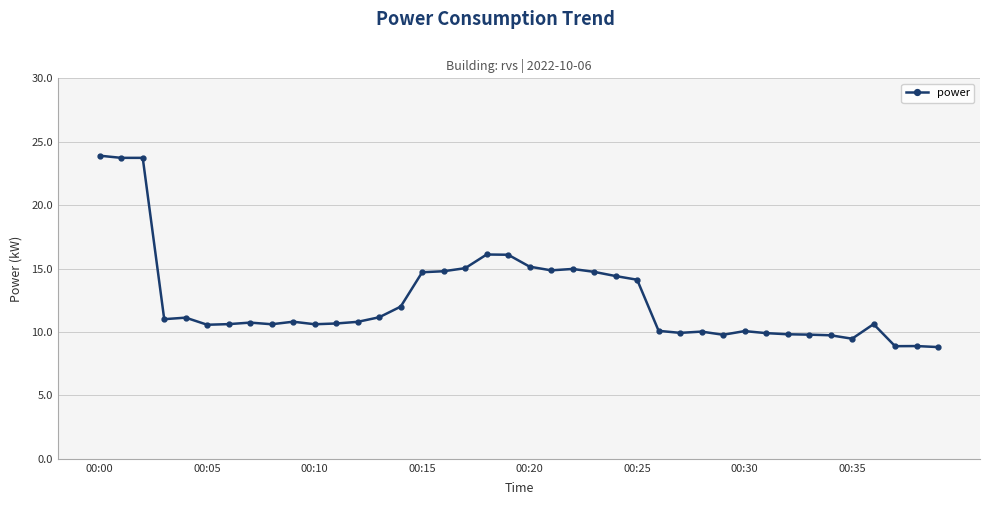

What is the average value?

12.6